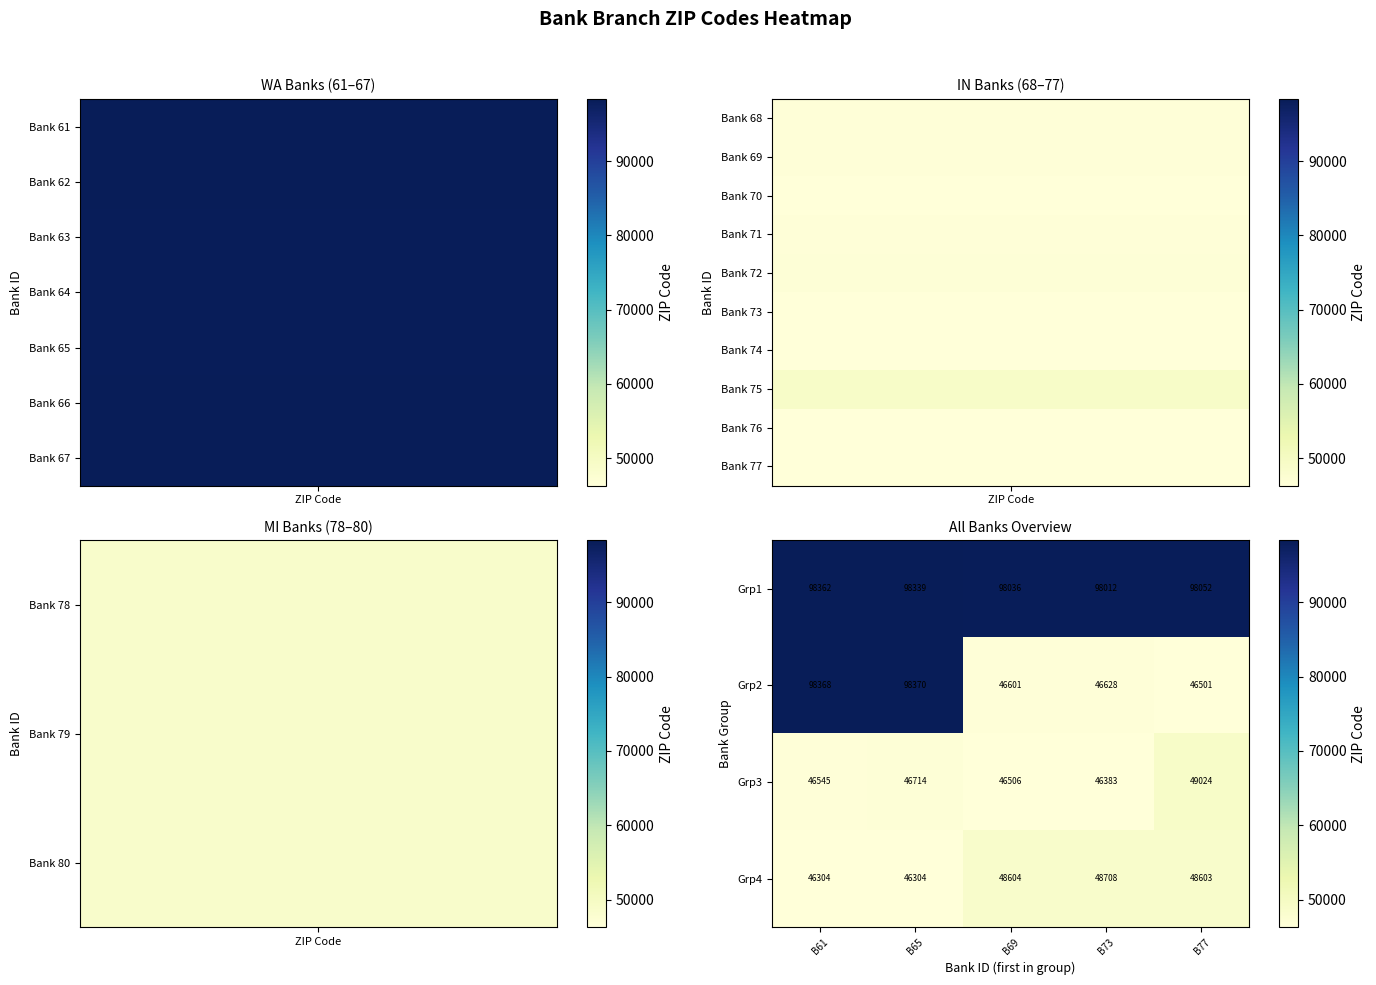

What is the difference between the Grp1 values at B69 and B77?

16